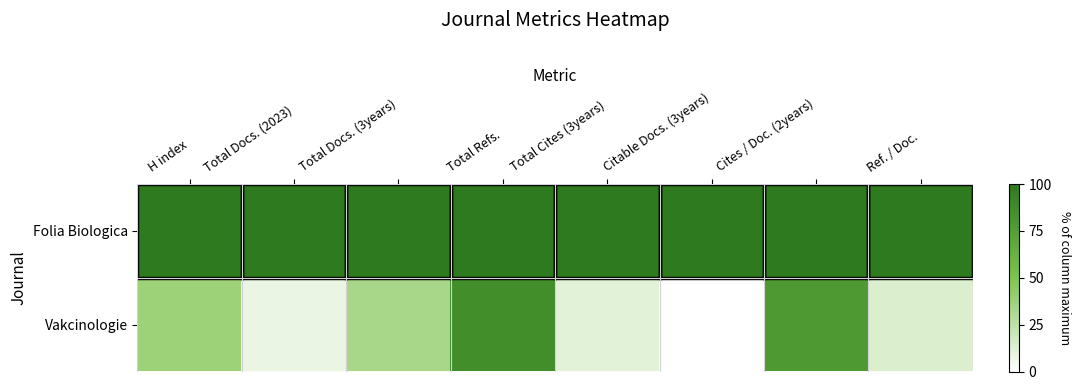

Which series has the widest spread of values?

Vakcinologie